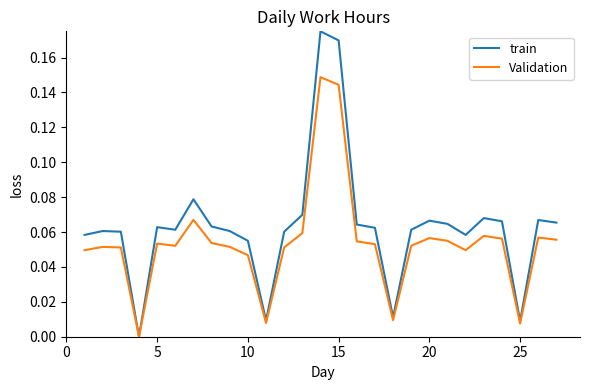

Which series has the largest range (max minus min)?

train